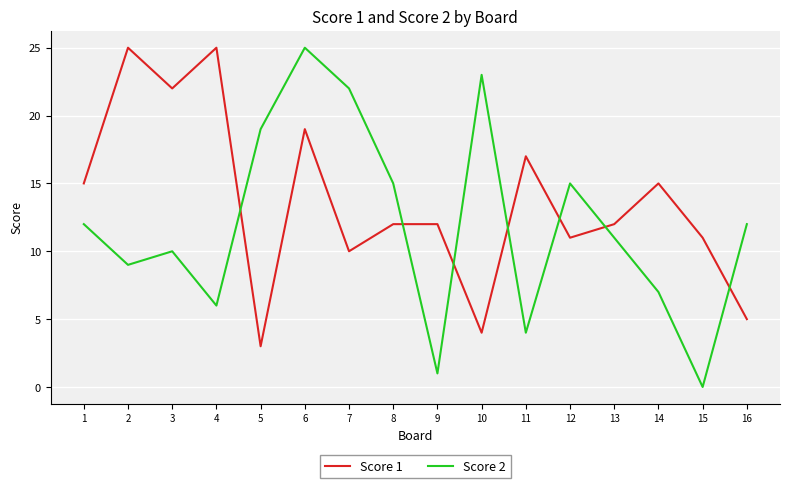

Reading right to left, list all the values displayed in this chart.

Score 1: 16=5	15=11	14=15	13=12	12=11	11=17	10=4	9=12	8=12	7=10	6=19	5=3	4=25	3=22	2=25	1=15
Score 2: 16=12	15=0	14=7	13=11	12=15	11=4	10=23	9=1	8=15	7=22	6=25	5=19	4=6	3=10	2=9	1=12